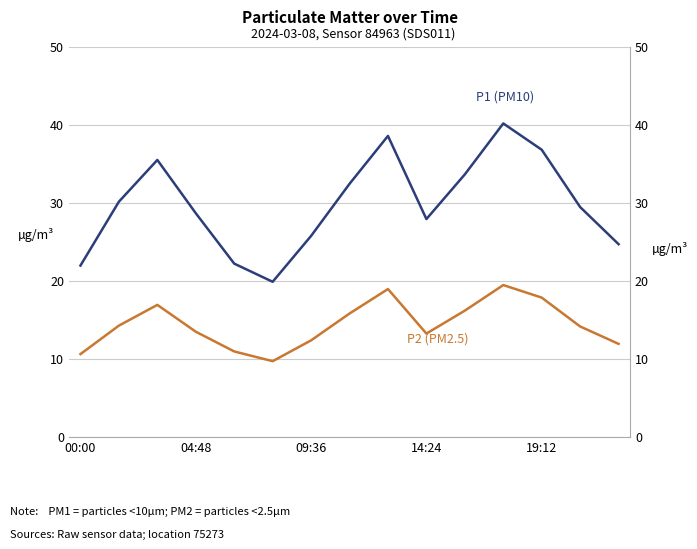

What is the value of the P1 (PM10) point at the 1st from the left?

21.9